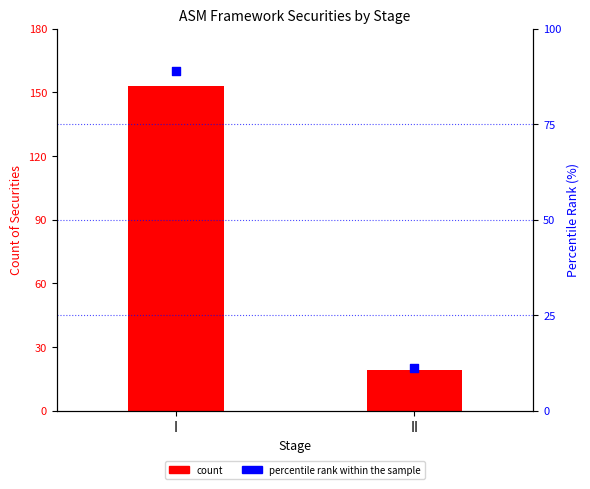

At how many categories does at least one series exceed 139?

1